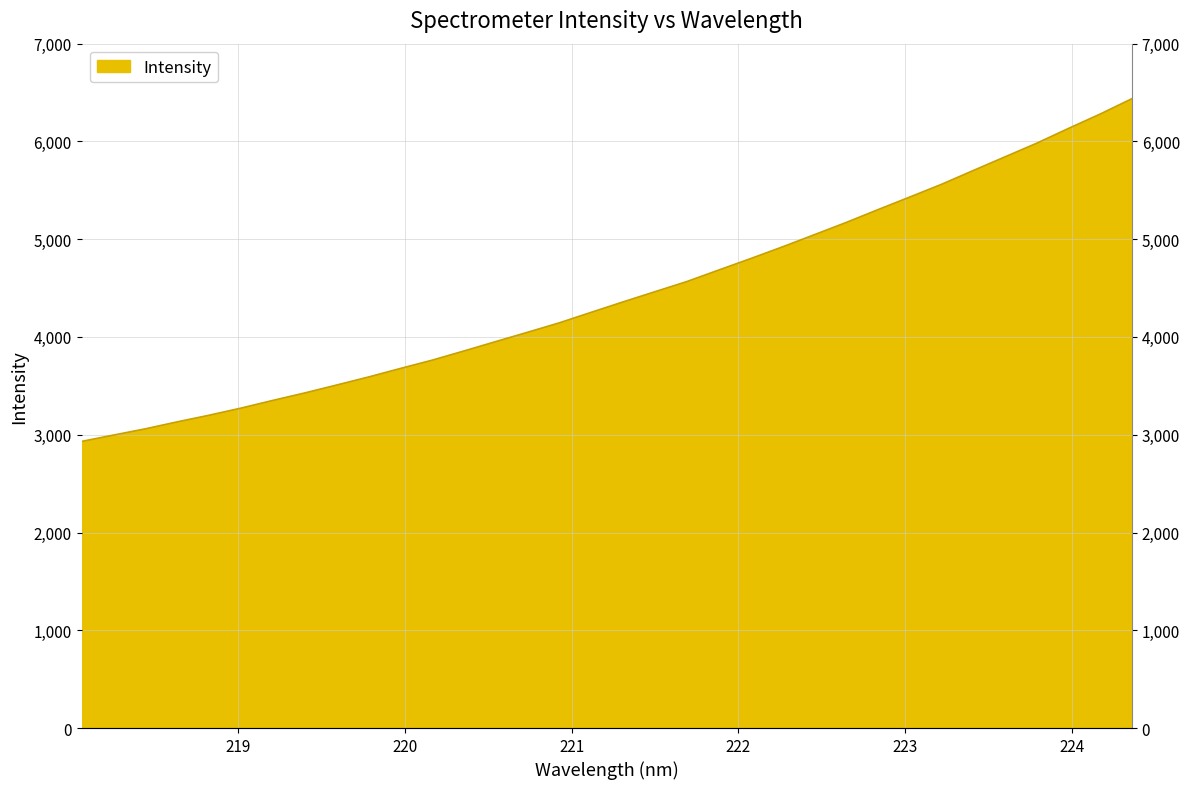

Which category has the highest value across all series?

224.3616